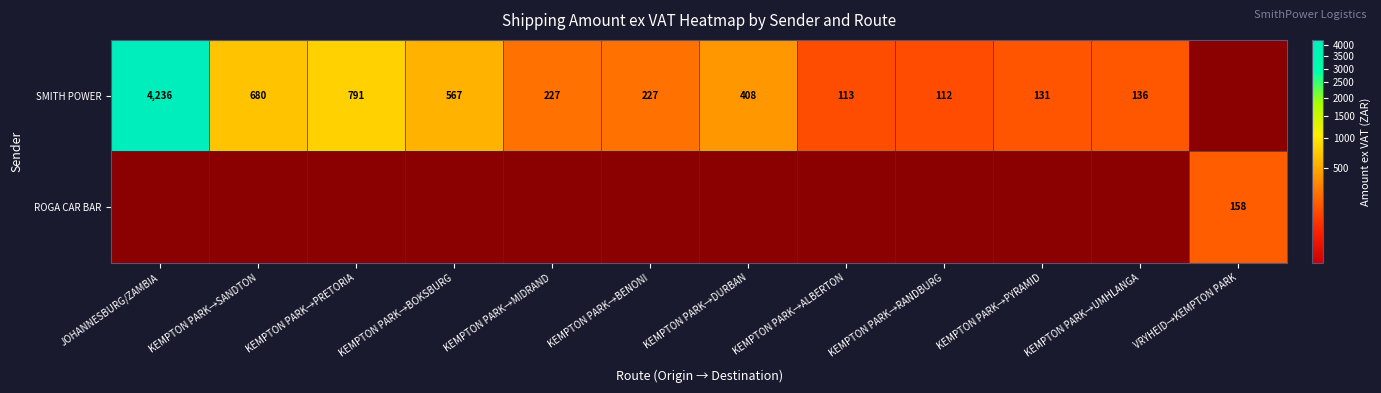

The value of SMITH POWER at KEMPTON PARK→SANDTON is 680. True or false?

True